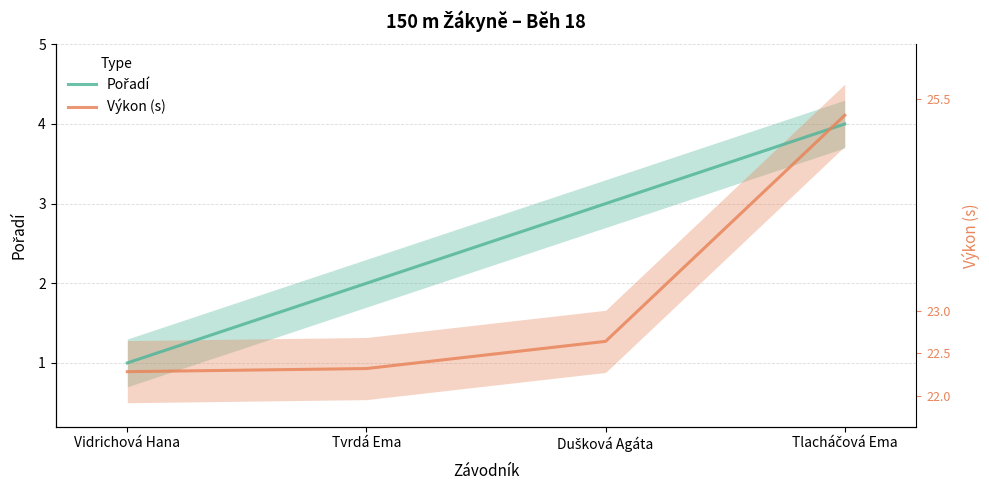

What is the difference between the maximum and minimum values in the Pořadí series?

3.0